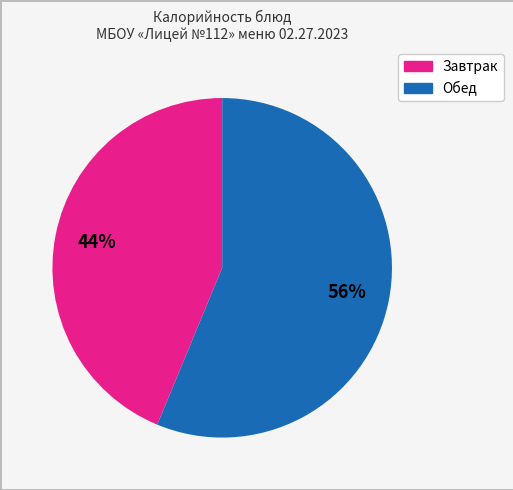

Is there any slice that represents more than half of the pie?

Yes